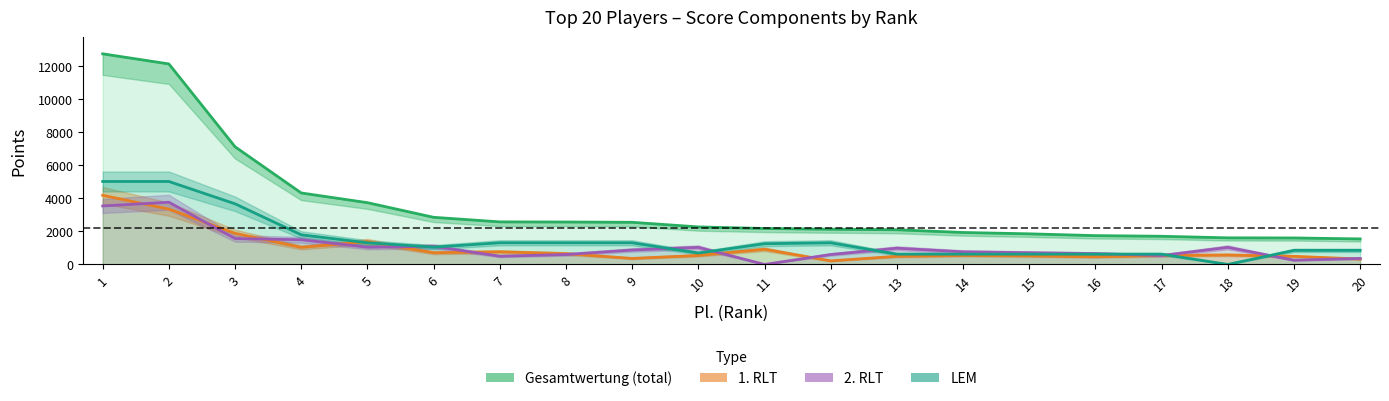

Reading left to right, what are all the values shown in this chart?

Gesamtwertung: 1=12720	2=12110	3=7107	4=4317	5=3731	6=2847	7=2571	8=2564	9=2546	10=2267	11=2172	12=2127	13=2095	14=1931	15=1849	16=1741	17=1702	18=1607	19=1601	20=1542
1. RLT: 1=4176	2=3341	3=1879	4=1033	5=1378	6=709	7=764	8=655	9=364	10=545	11=919	12=218	13=491	14=545	15=518	16=464	17=540	18=574	19=491	20=327
2. RLT: 1=3533	2=3758	3=1566	4=1493	5=1044	6=1091	7=498	8=600	9=873	10=1033	11=0	12=600	13=982	14=764	15=709	16=655	17=540	18=1033	19=259	20=364
LEM: 1=5011	2=5011	3=3662	4=1791	5=1309	6=1047	7=1309	8=1309	9=1309	10=689	11=1253	12=1309	13=622	14=622	15=622	16=622	17=622	18=0	19=851	20=851